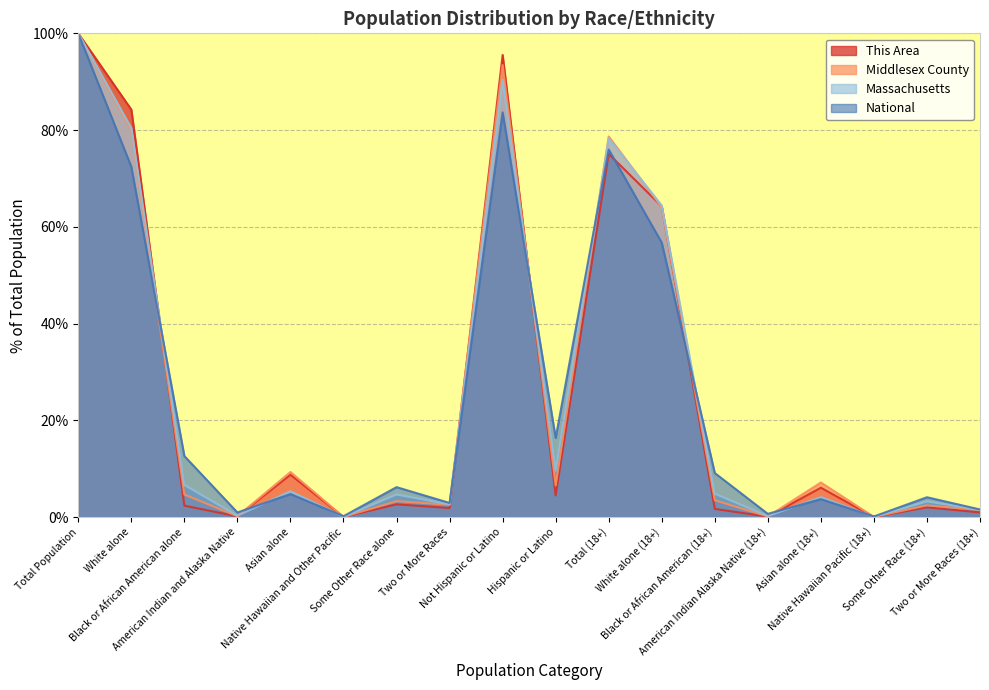

Which series has the largest range (max minus min)?

This Area